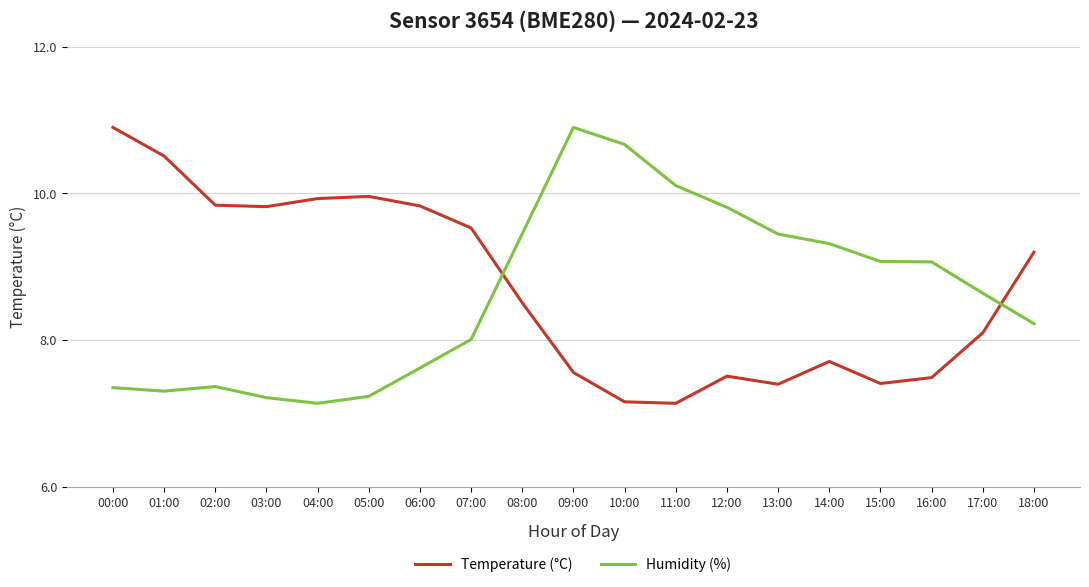

Rank the series at 03:00 from highest to lowest value.

Temperature (°C), Humidity (%)